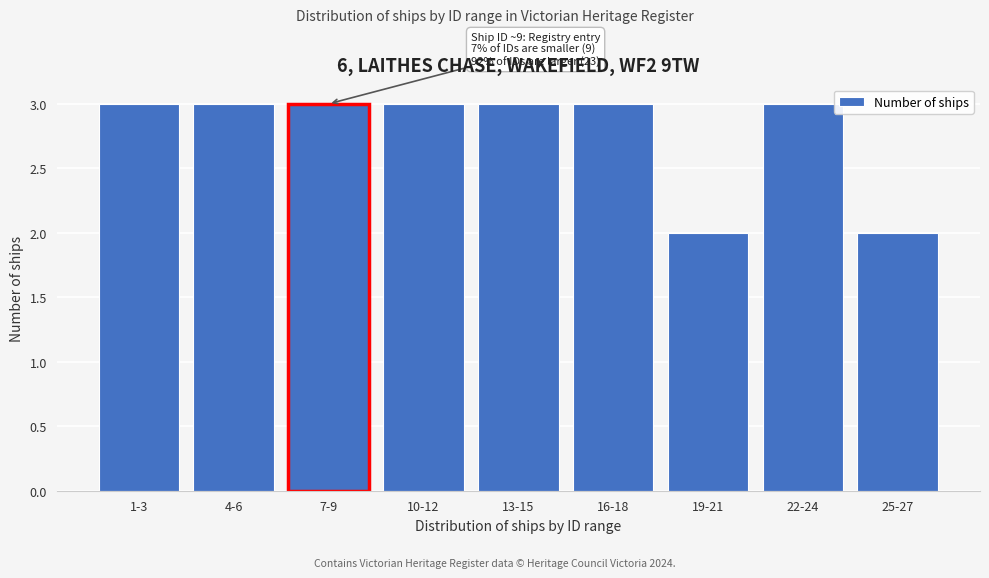

Reading left to right, list all the values displayed in this chart.

3	3	3	3	3	3	2	3	2